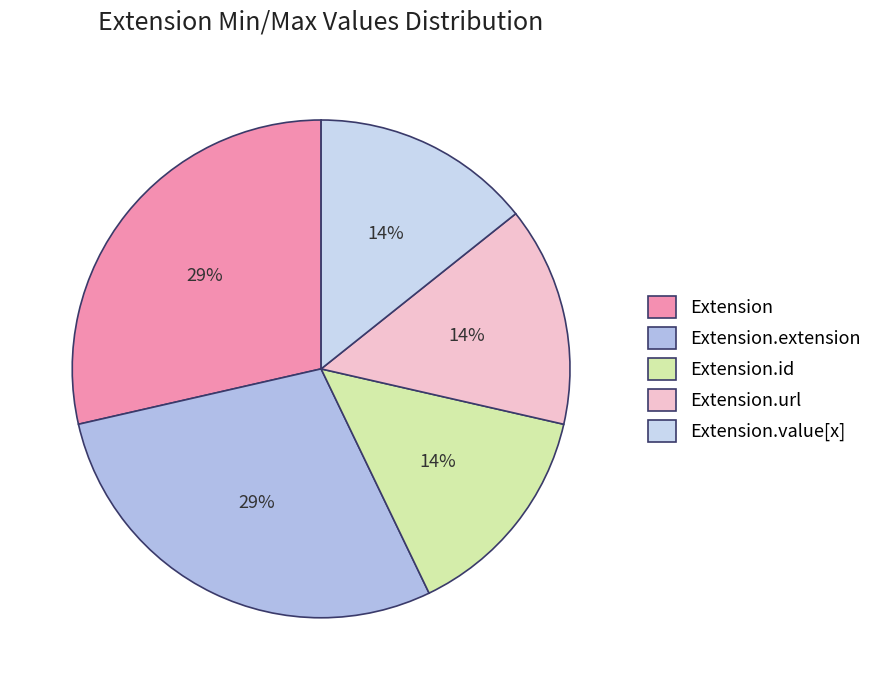

How many segments does this pie chart have?

5